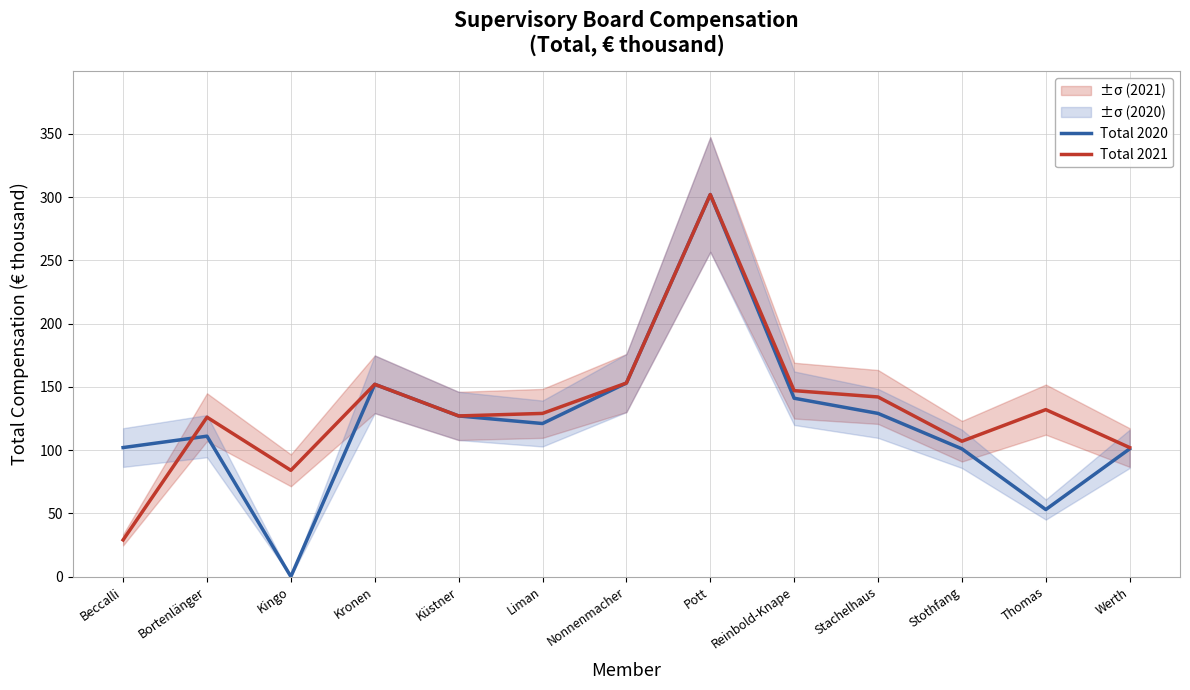

At which label is Total 2021 closest to 165?

Nonnenmacher